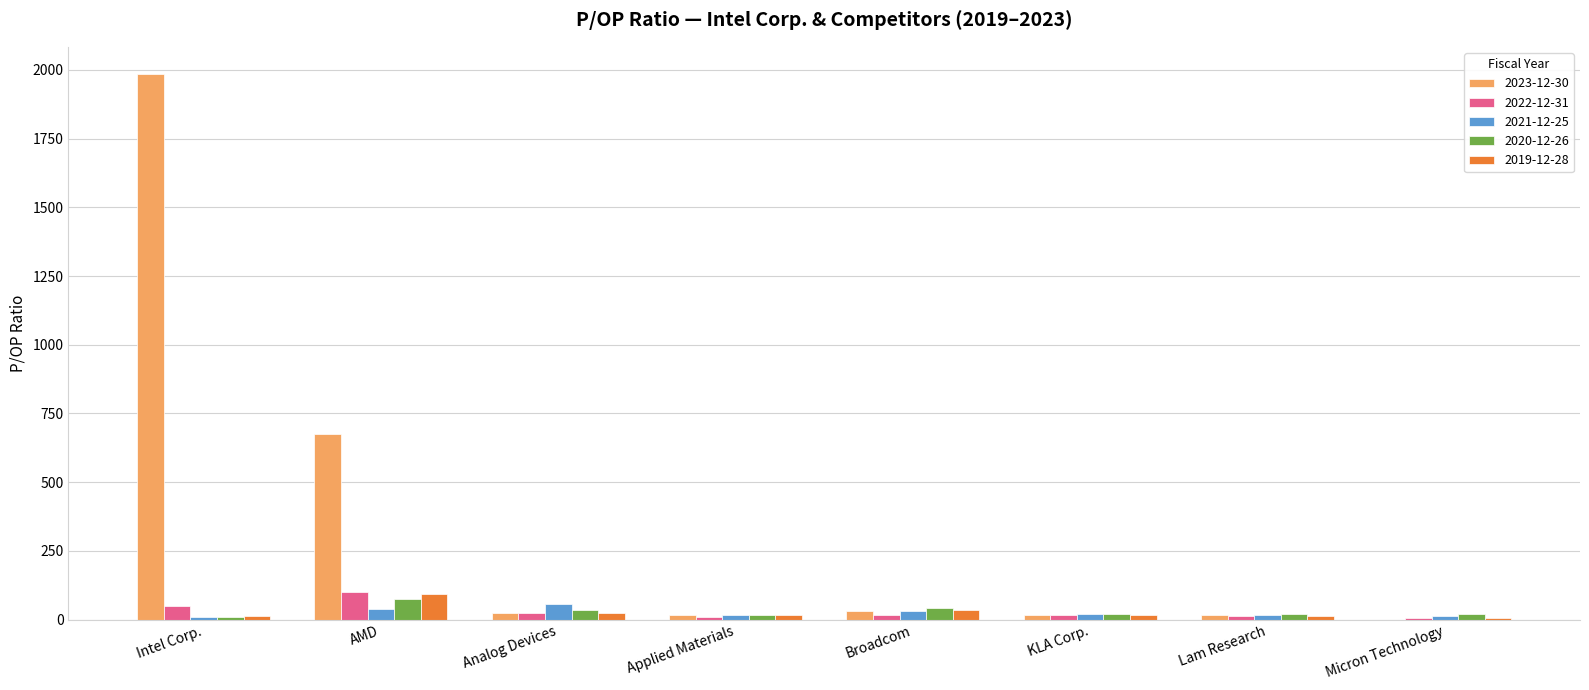

Does the chart contain stacked bars?

No